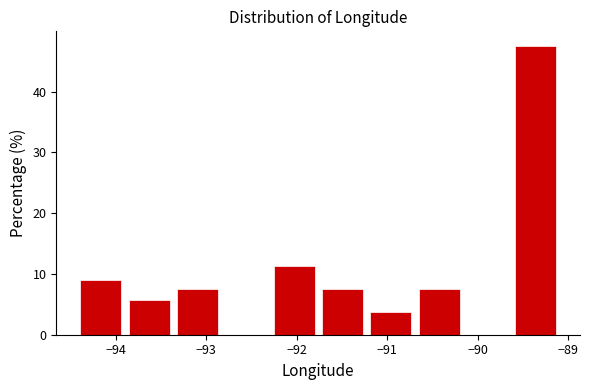

Reading left to right, list every bar in this chart as the range it spans on the x-axis followed by its height. Neither the bar edges nor the heights are printed on the chart, so give them approximately, as read against the axes.

-94.4 to -93.9: 9
-93.9 to -93.4: 6
-93.4 to -92.8: 8
-92.8 to -92.3: 0
-92.3 to -91.8: 11
-91.8 to -91.2: 8
-91.2 to -90.7: 4
-90.7 to -90.2: 8
-90.2 to -89.6: 0
-89.6 to -89.1: 48